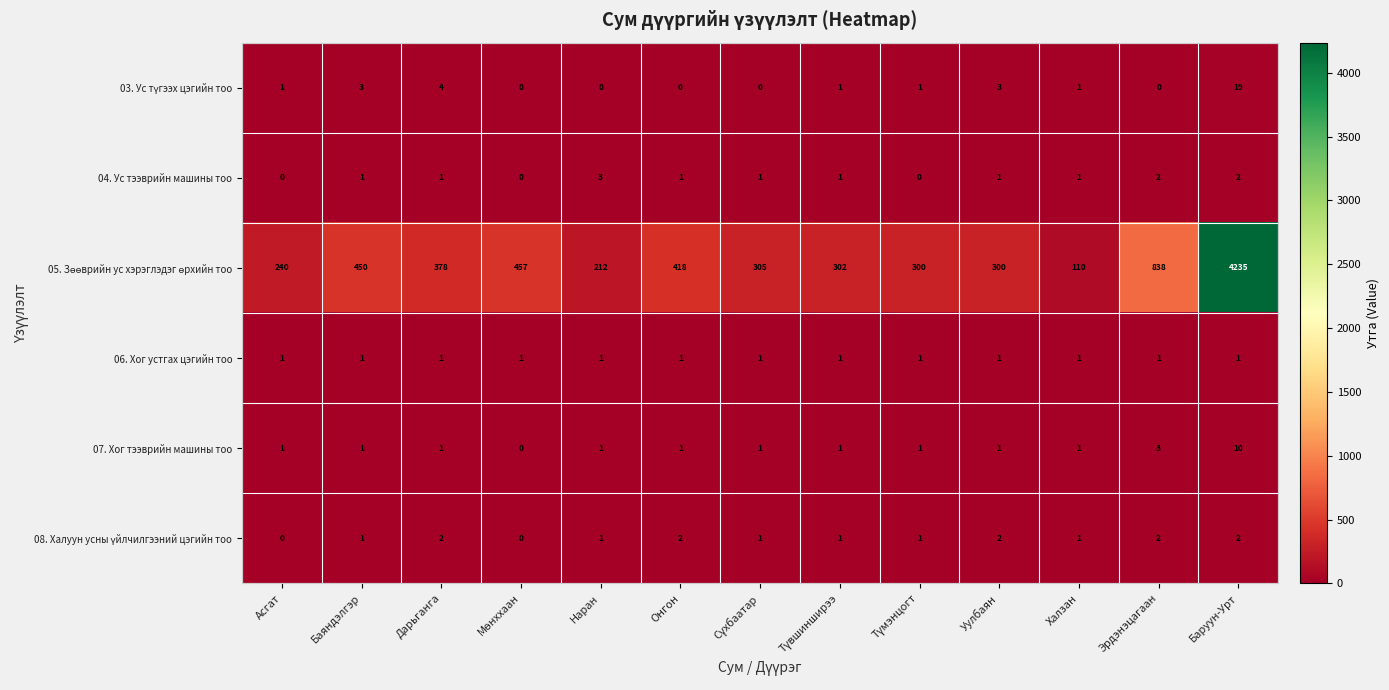

What is the spread (max minus min) of values at Наран?

212